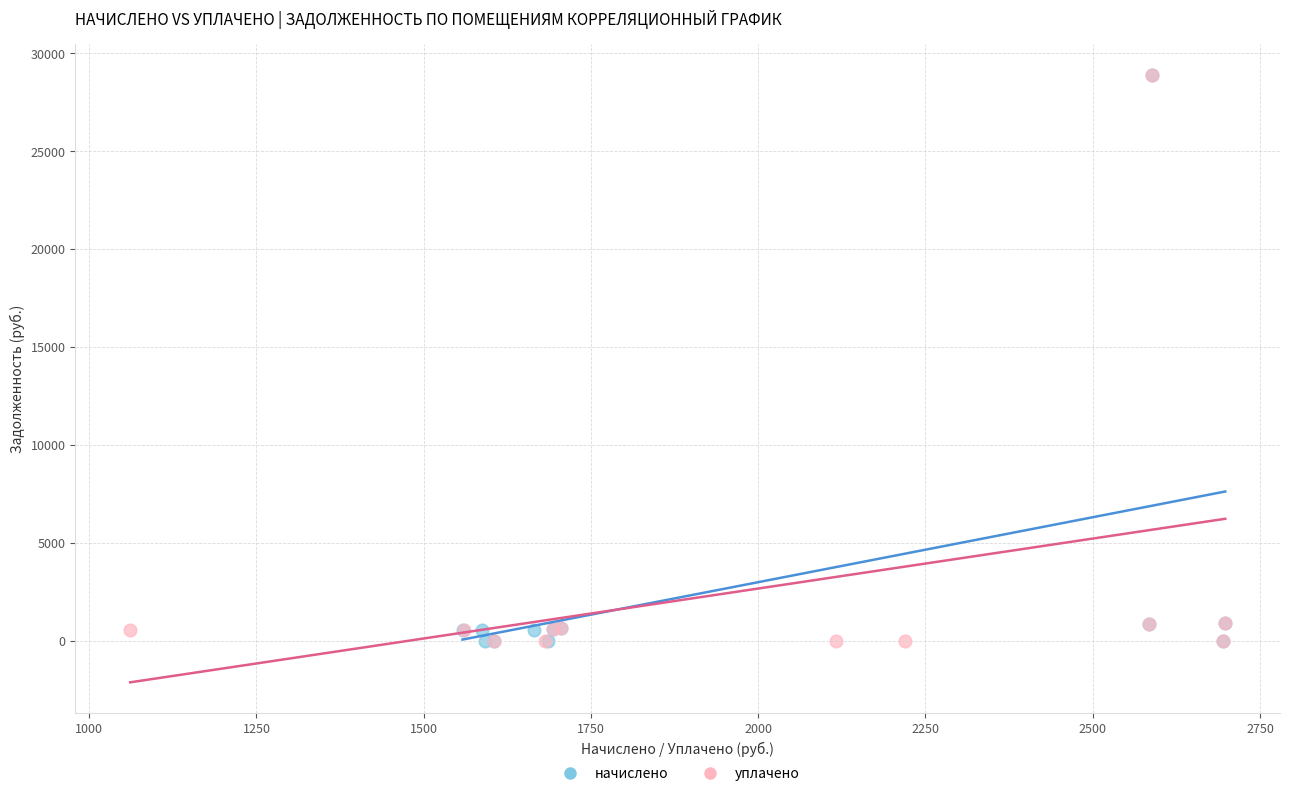

Which series has the largest Y range (max minus min)?

уплачено